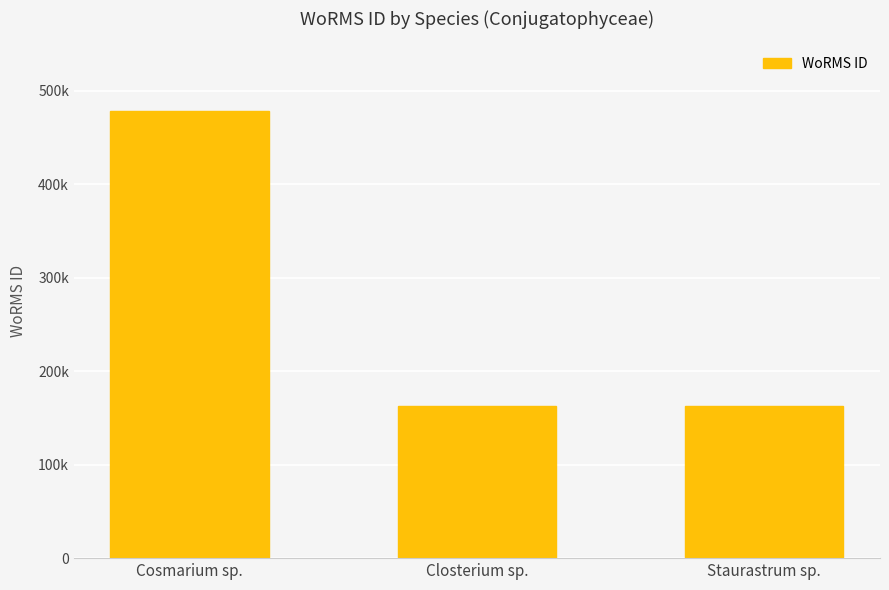

Are the bars horizontal?

No